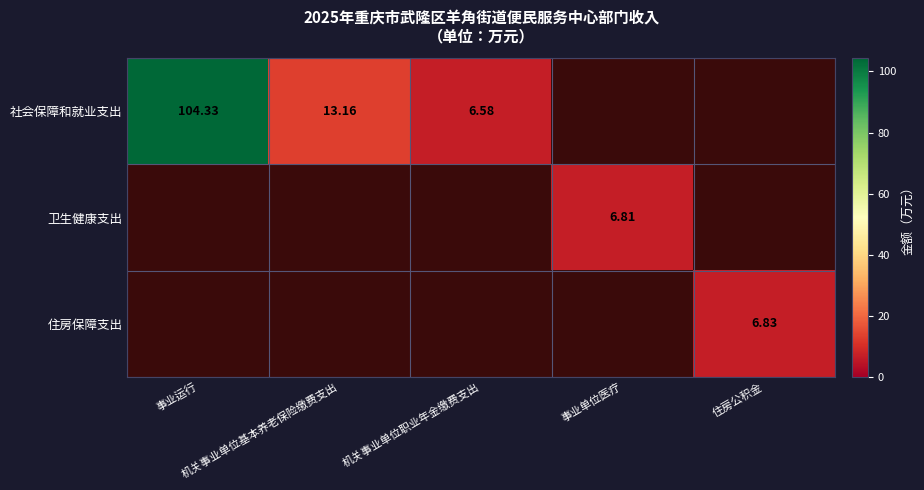

Between 机关事业单位基本养老保险缴费支出 and 住房公积金, which series saw the biggest shift?

社会保障和就业支出